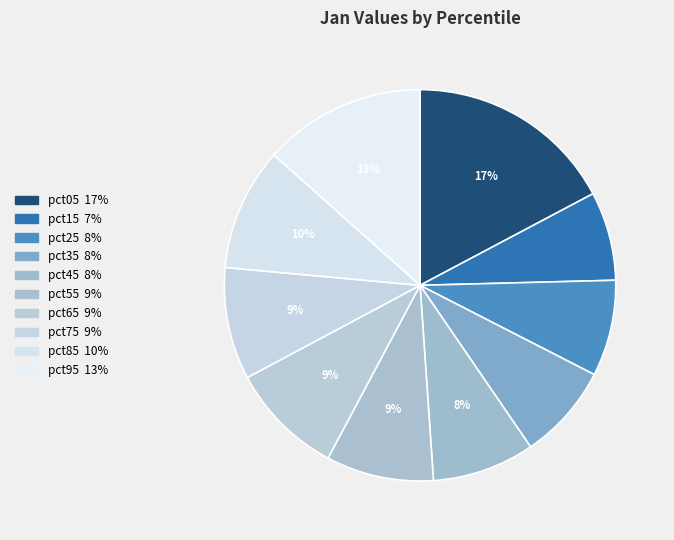

Count the number of slices in the pie.

10